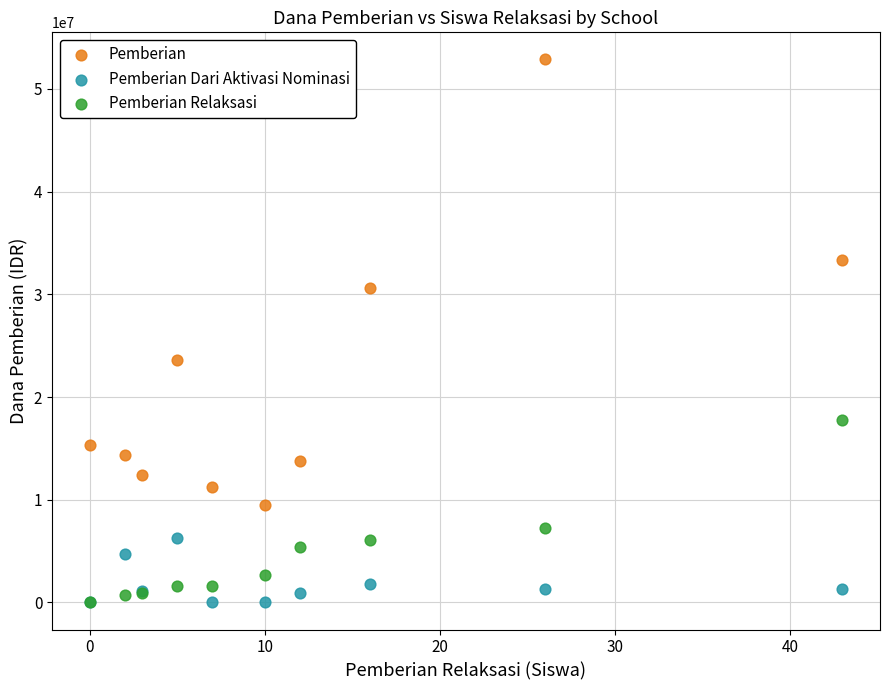

Across all series, what Y value is closest to 26437500?

23625000